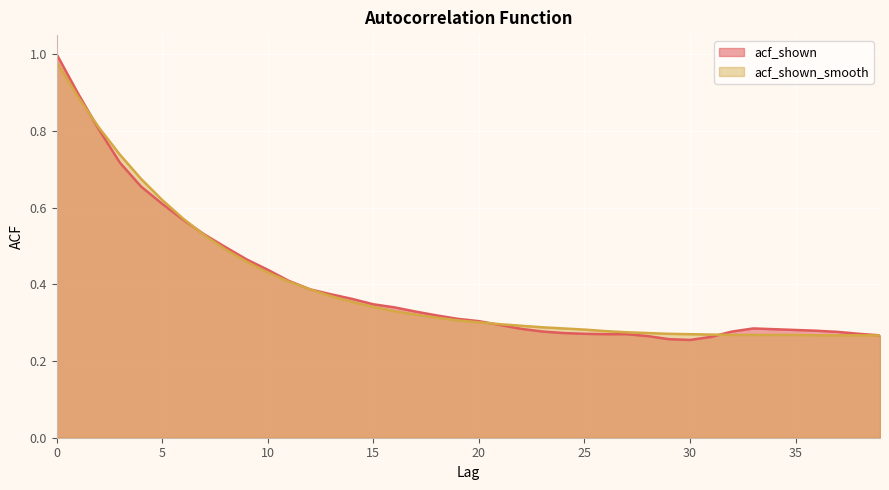

How many intersections are there between acf_shown and acf_shown_smooth?

4